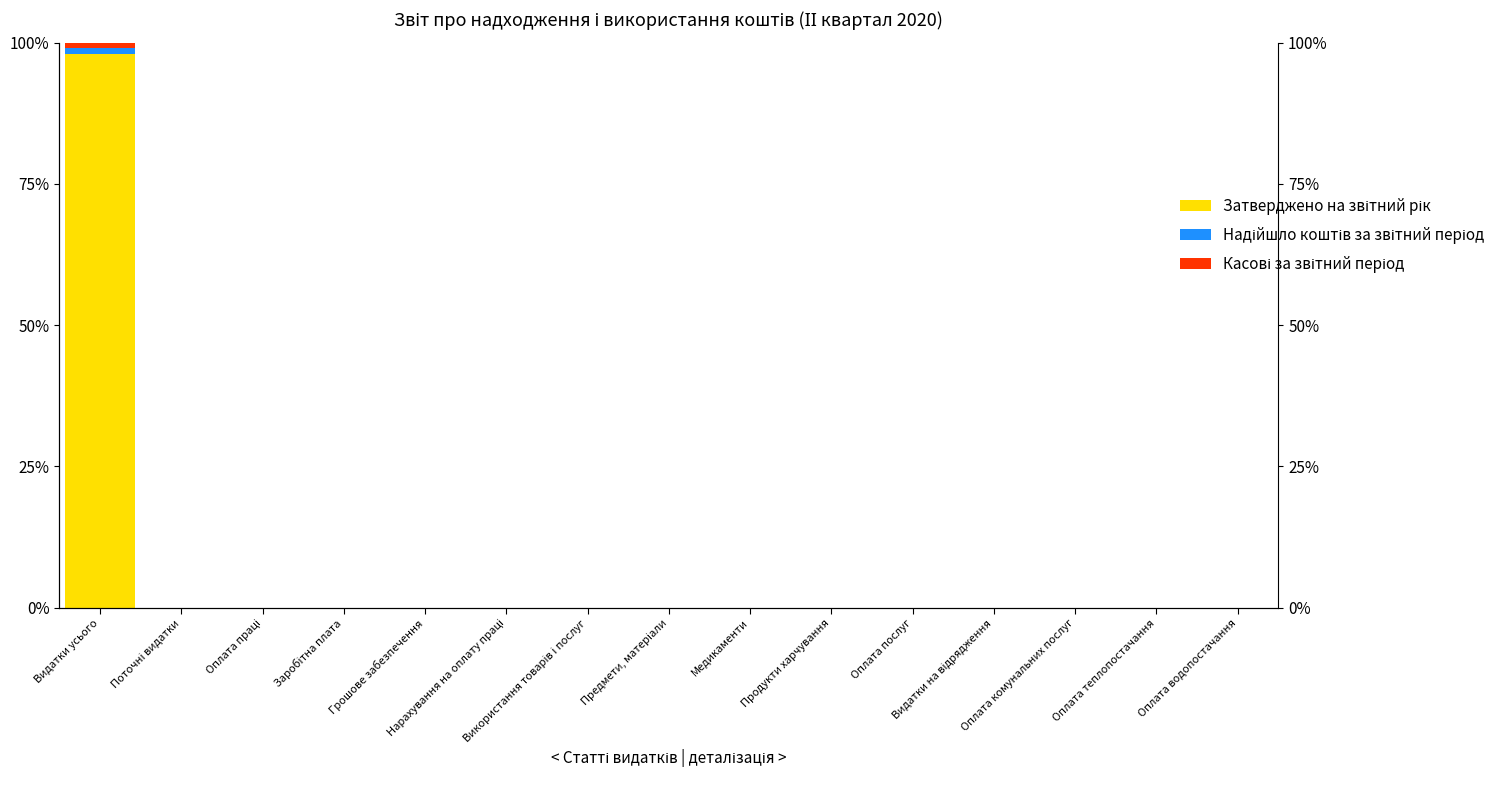

What is the label of the 3rd bar from the left?

Оплата праці